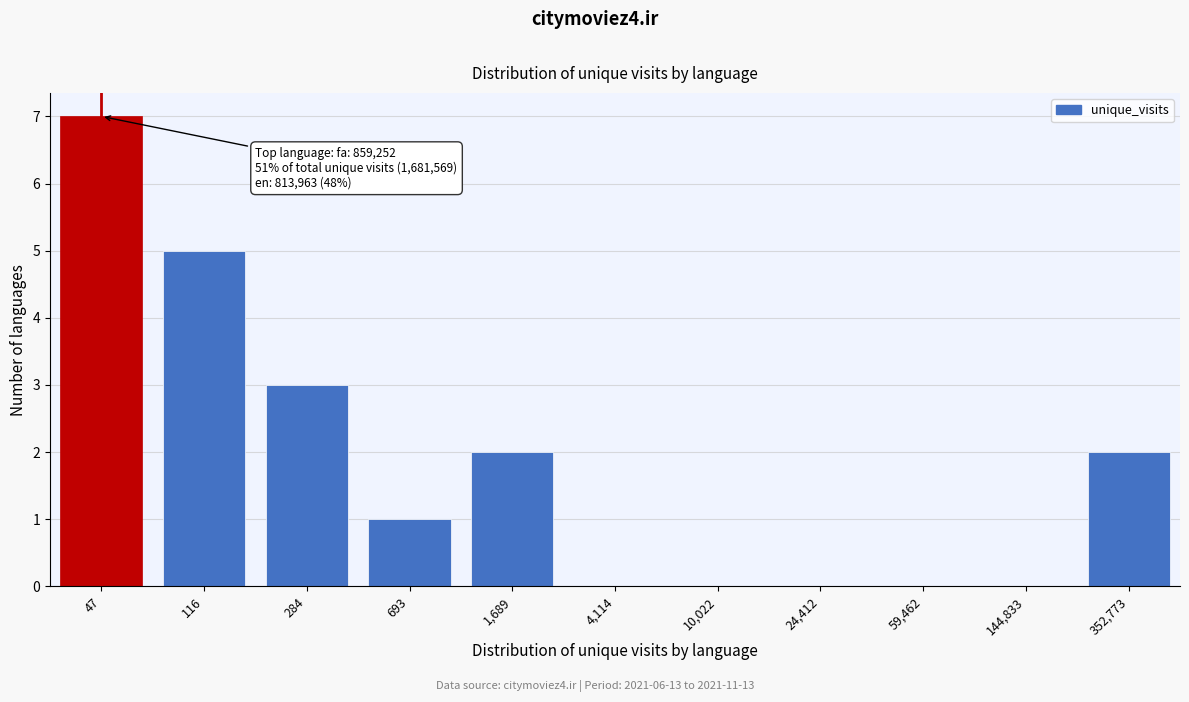

Reading right to left, extract all data points from this chart.

352,773=2	144,833=0	59,462=0	24,412=0	10,022=0	4,114=0	1,689=2	693=1	284=3	116=5	47=7